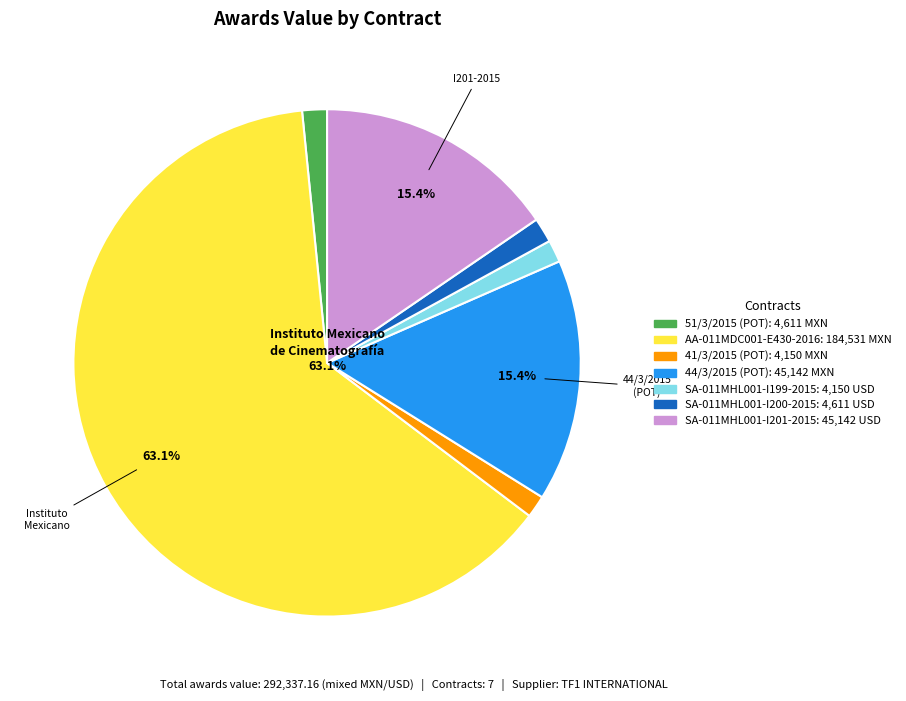

To the nearest percent, what is the difference between the largest and smallest slice percentages?

62%